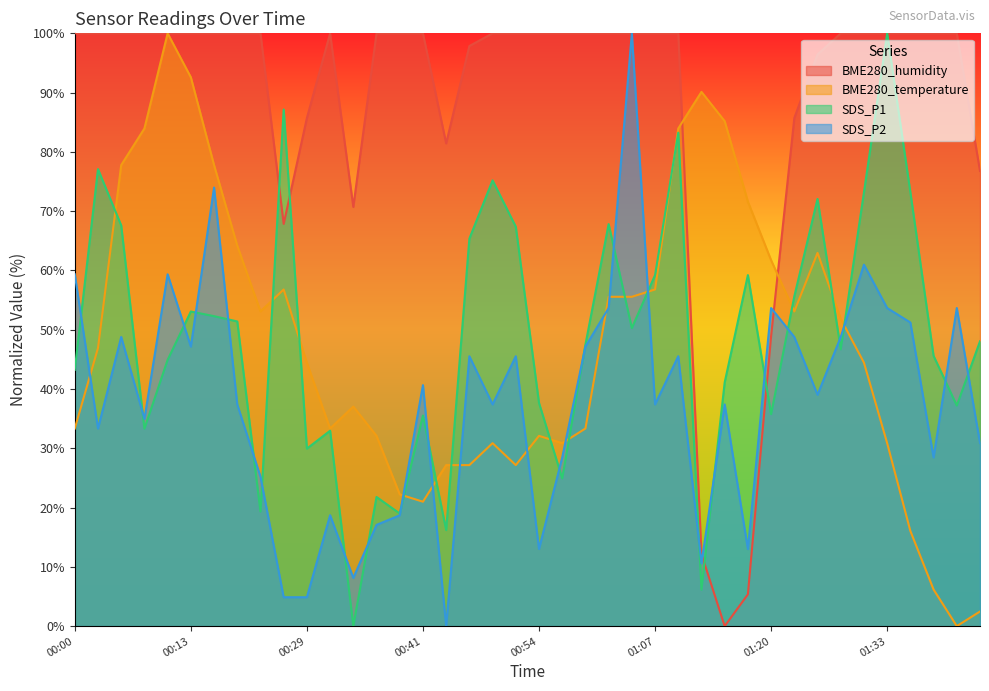

What is the maximum value for SDS_P2?

100.0